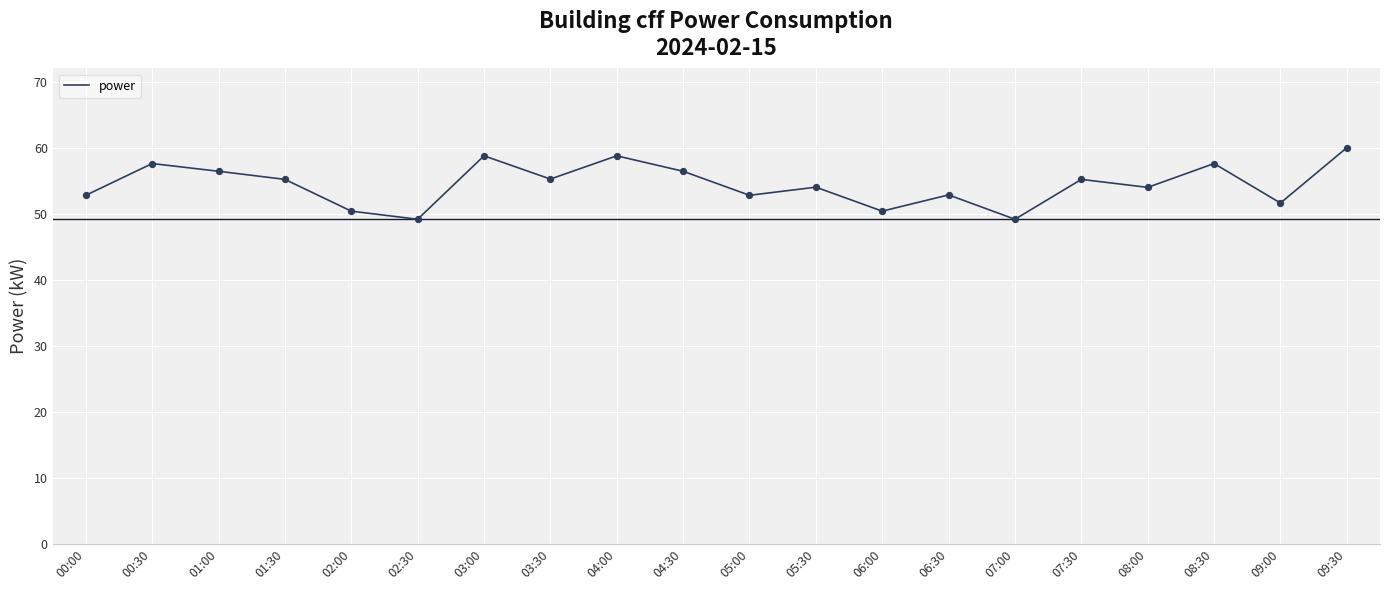

What is the ratio of the value at 00:00 to the value at 09:00?

1.0